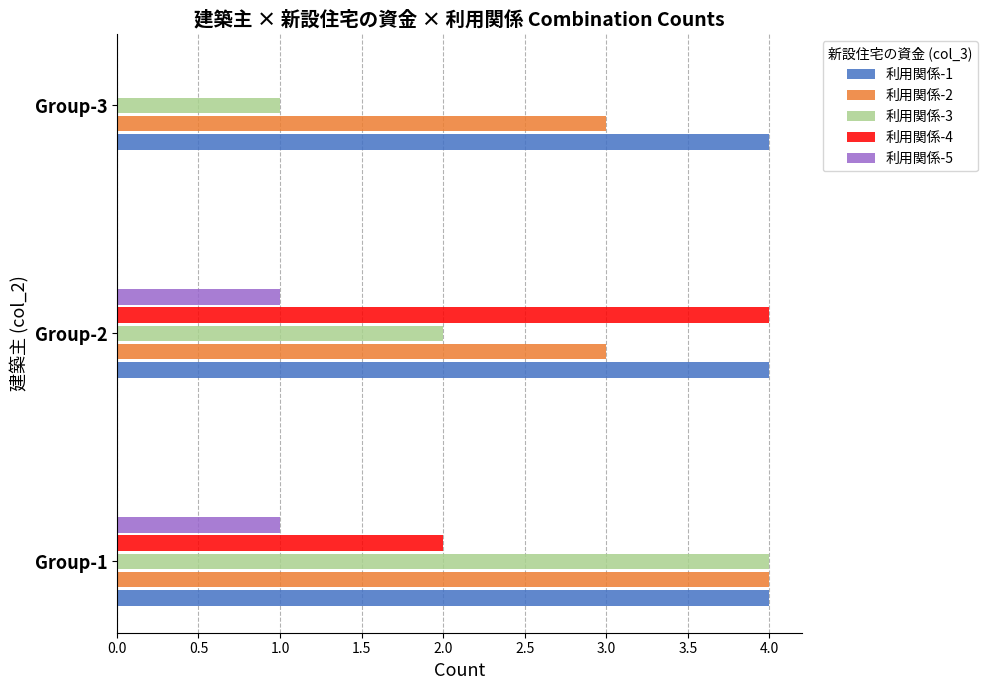

How many 利用関係-4 values are between 0 and 4?

3